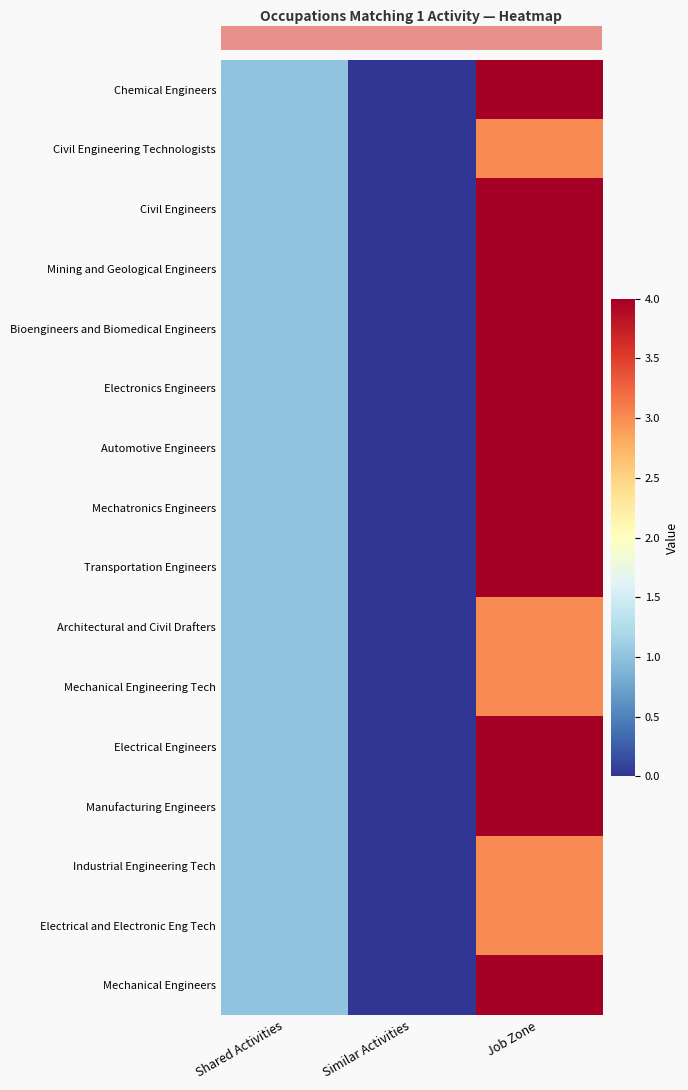

At which category is the sum across all series the highest?

Job Zone